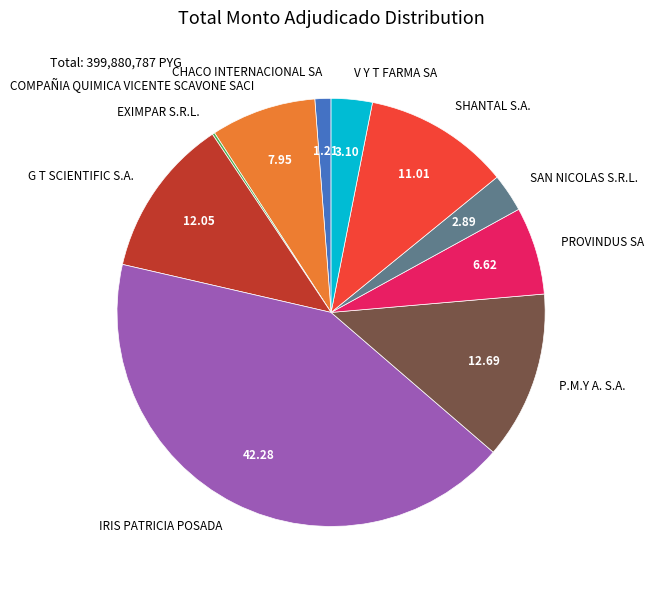

Approximately how many times larger is the value at G T SCIENTIFIC S.A. compared to V Y T FARMA SA?

3.9